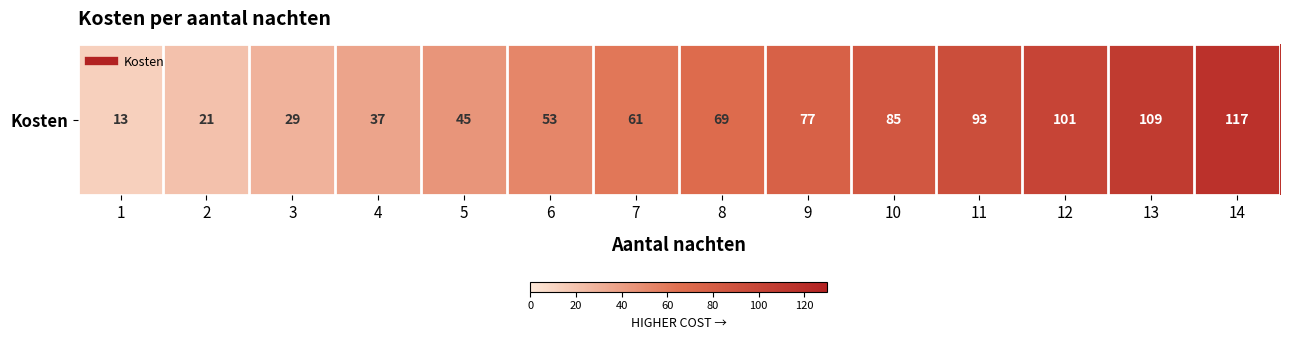

How many values are below 69?

7